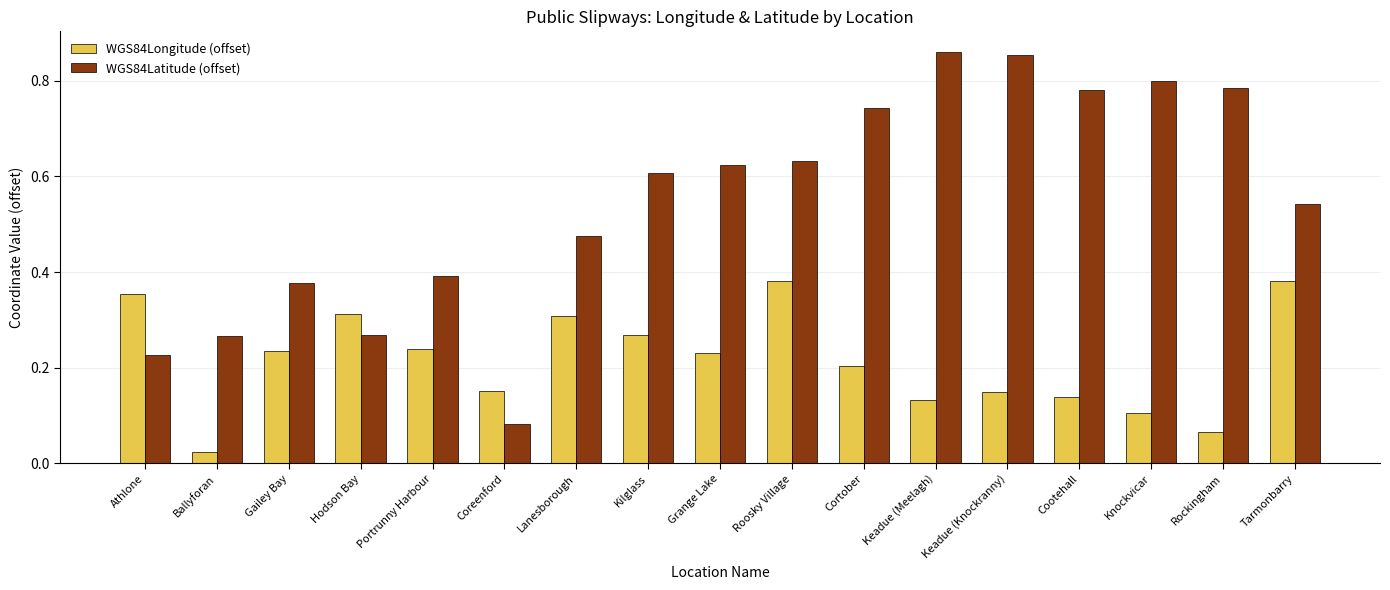

At which label does WGS84Longitude (offset) reach its minimum?

Ballyforan